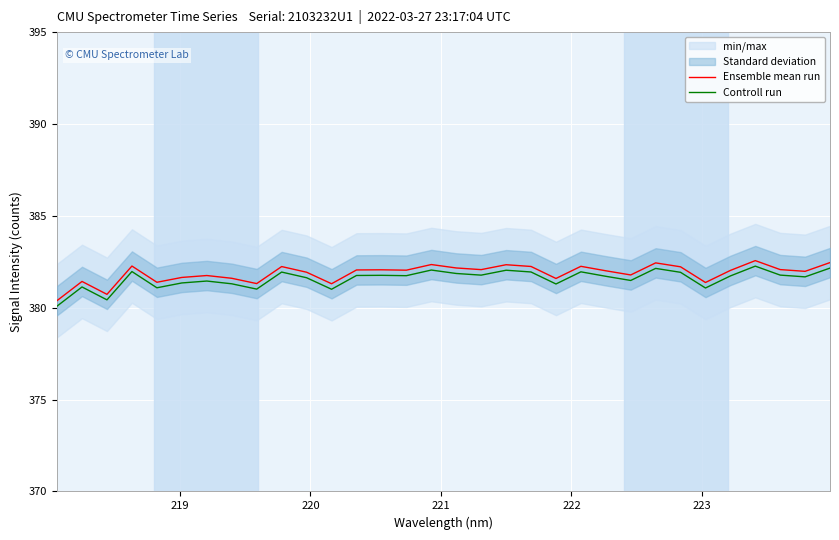

What is the lowest value of the Controll run series?

380.1